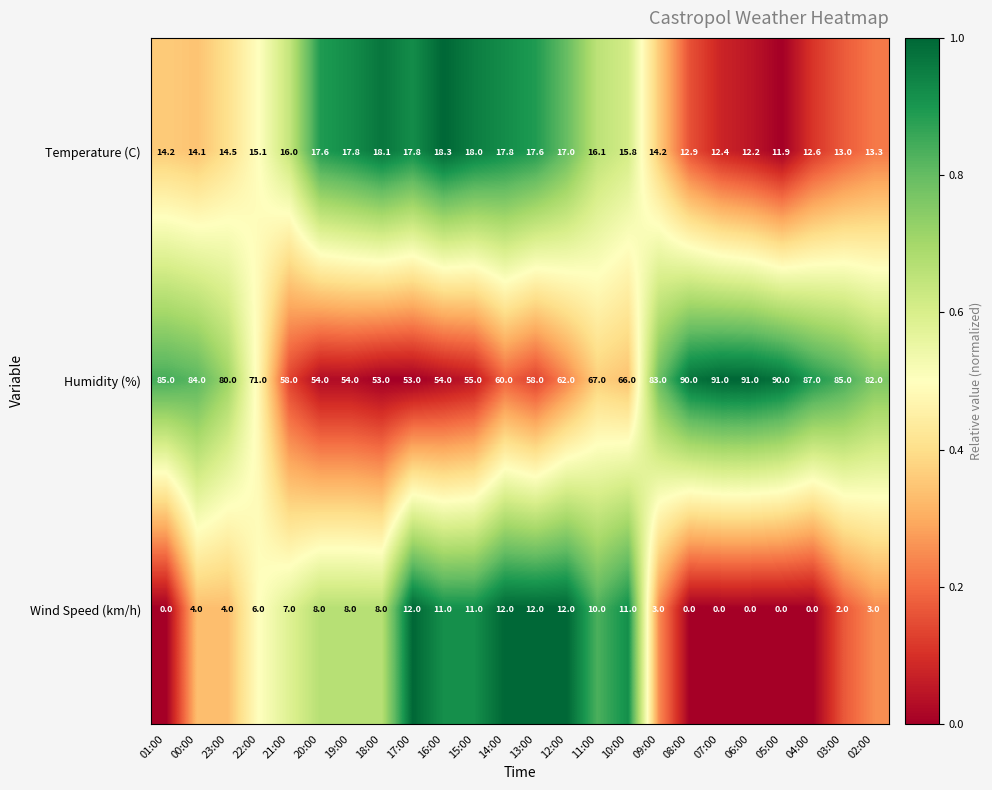

What is the difference between the highest and lowest values at 03:00?

83.0